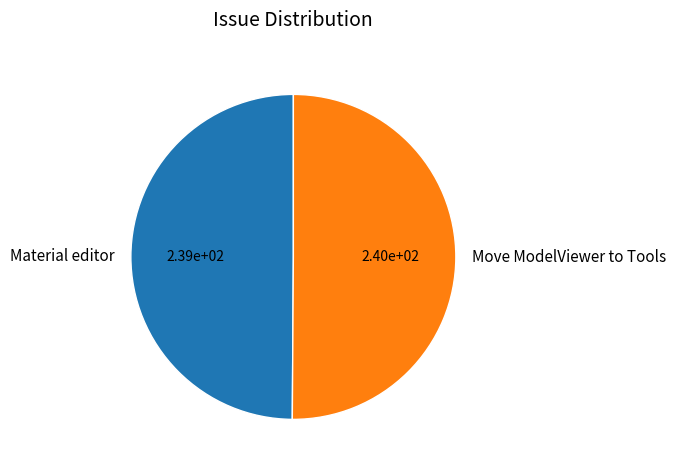

Do Material editor and Move ModelViewer to Tools together represent more than half of the pie?

Yes